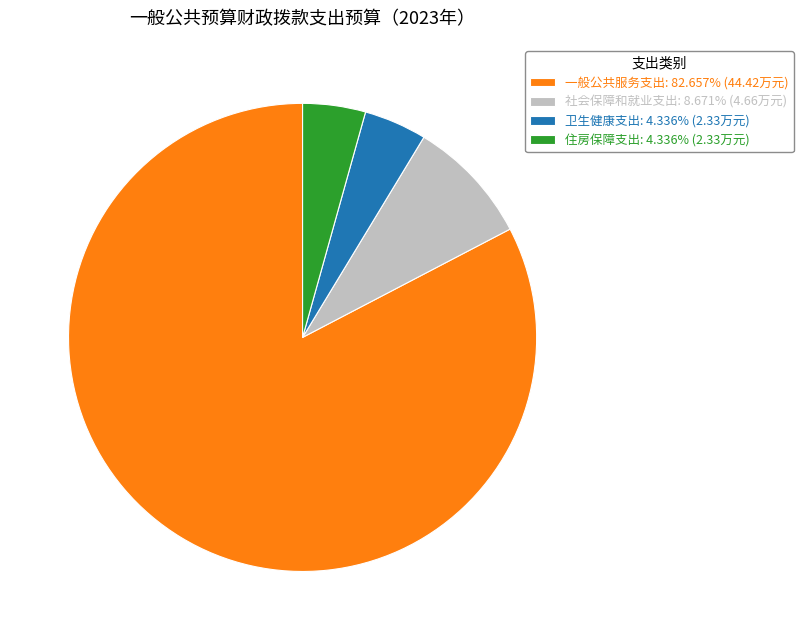

Does 卫生健康支出: 4.336% (2.33万元) account for over 50% of the chart?

No